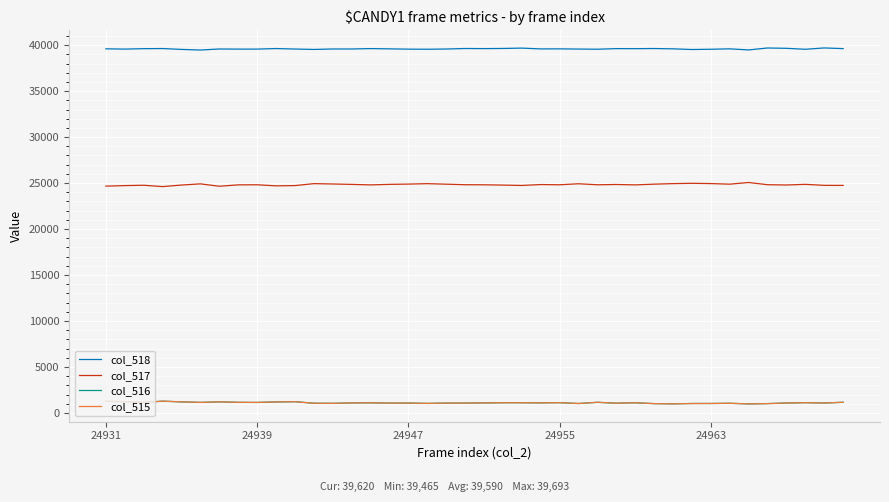

What is the maximum value shown in the chart?

39693